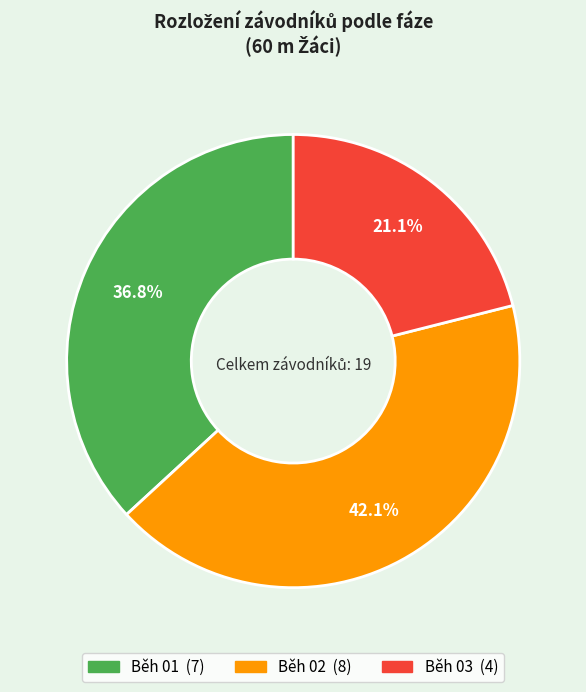

Is the sum of Běh 02 and Běh 03 greater than half?

Yes